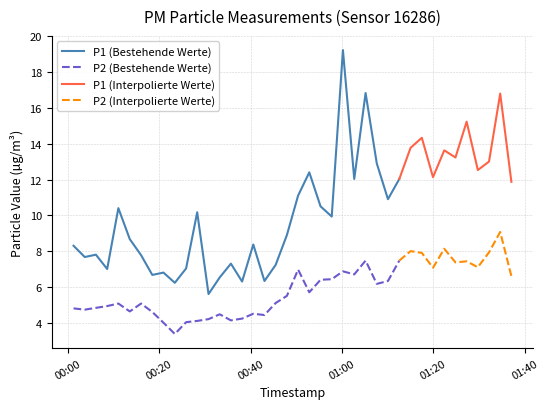

What is the label of the 31st point from the right?

2023-11-21T00:23:23